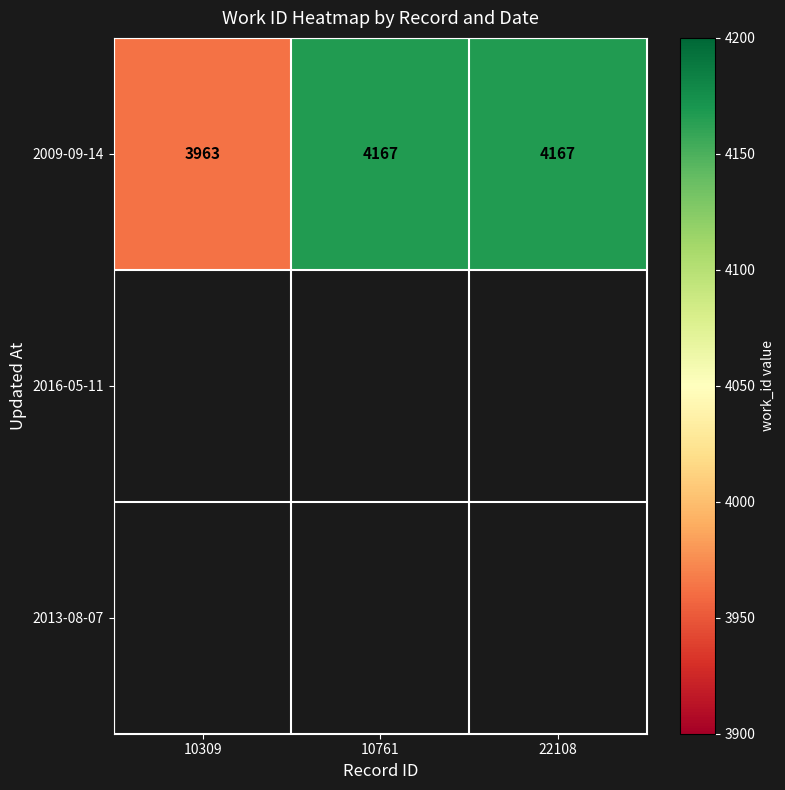

What is the sum of the values at 22108 and 10309?

8130